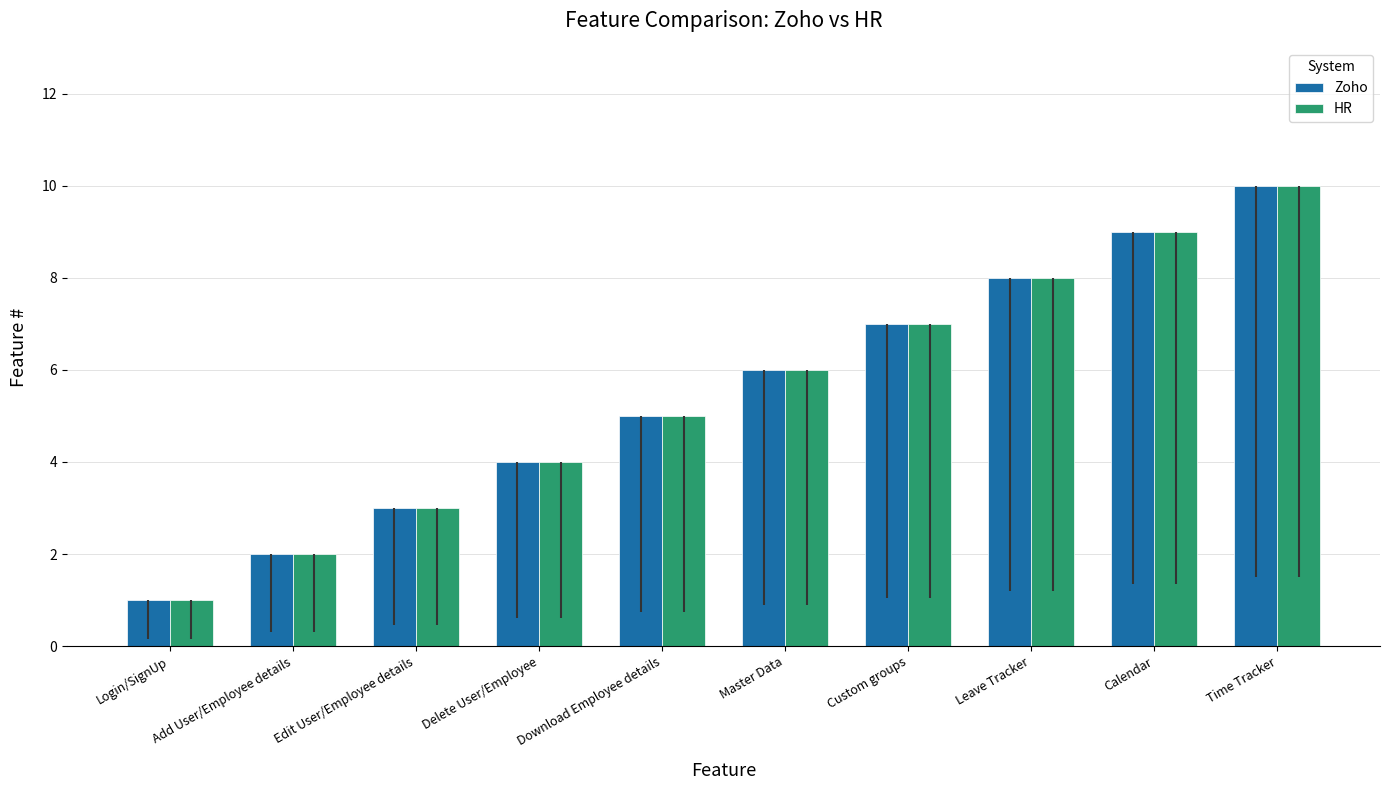

What is the sum of the Zoho values at Edit User/Employee details and Add User/Employee details?

5